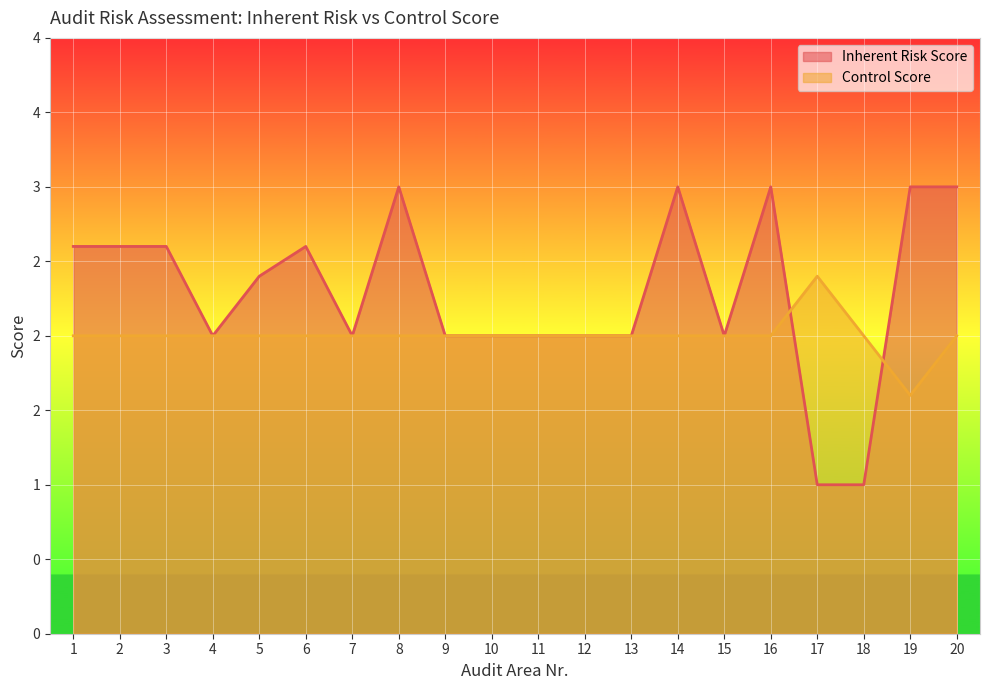

Is it true that Inherent Risk Score equals 3.0 at 14?

True